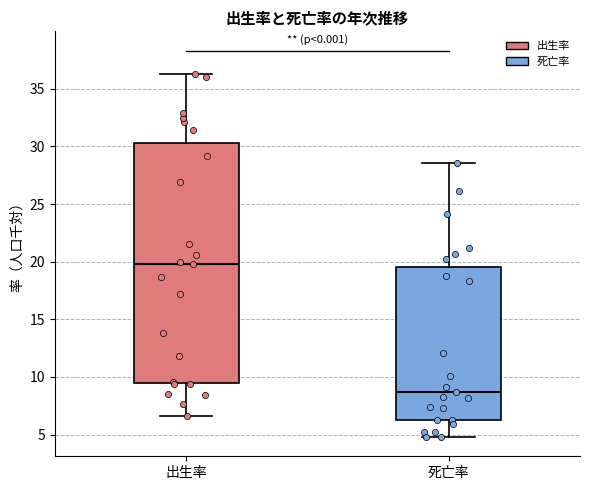

Reading left to right, read every box against the y-axis: the position of its median line, the range the box covers, and the ends of its whiskers. The values are not printed on the chart, so give them approximately, as read against the axis.

出生率: median 20.0, box 9.5 to 30.5, whiskers 6.5 to 36.5
死亡率: median 8.5, box 6.5 to 19.5, whiskers 5.0 to 28.5